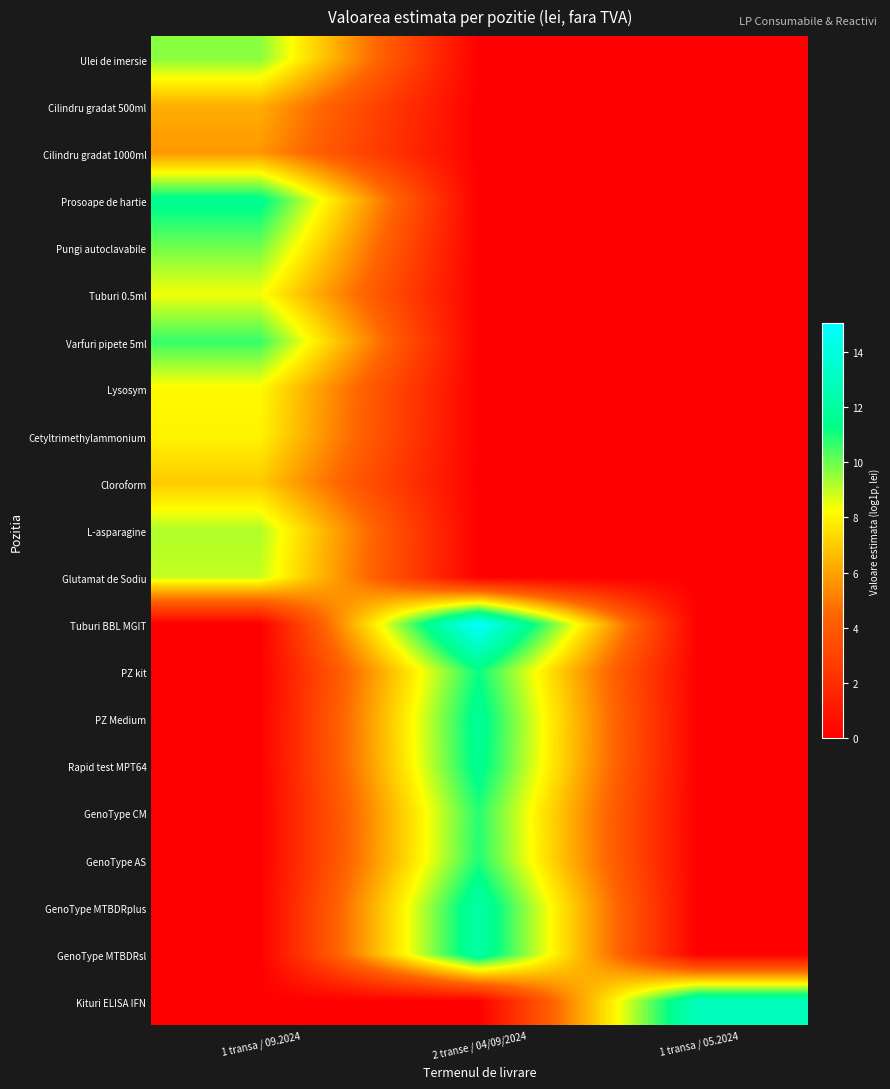

Reading left to right, transcribe all the data shown in this chart.

Ulei de imersie: 1 transa / 09.2024=9.7	2 transe / 04/09/2024=0.0	1 transa / 05.2024=0.0
Cilindru gradat 500ml: 1 transa / 09.2024=6.3	2 transe / 04/09/2024=0.0	1 transa / 05.2024=0.0
Cilindru gradat 1000ml: 1 transa / 09.2024=5.7	2 transe / 04/09/2024=0.0	1 transa / 05.2024=0.0
Prosoape de hartie: 1 transa / 09.2024=11.6	2 transe / 04/09/2024=0.0	1 transa / 05.2024=0.0
Pungi autoclavabile: 1 transa / 09.2024=9.9	2 transe / 04/09/2024=0.0	1 transa / 05.2024=0.0
Tuburi 0.5ml: 1 transa / 09.2024=8.4	2 transe / 04/09/2024=0.0	1 transa / 05.2024=0.0
Varfuri pipete 5ml: 1 transa / 09.2024=10.6	2 transe / 04/09/2024=0.0	1 transa / 05.2024=0.0
Lysosym: 1 transa / 09.2024=8.2	2 transe / 04/09/2024=0.0	1 transa / 05.2024=0.0
Cetyltrimethylammonium: 1 transa / 09.2024=8.0	2 transe / 04/09/2024=0.0	1 transa / 05.2024=0.0
Cloroform: 1 transa / 09.2024=7.0	2 transe / 04/09/2024=0.0	1 transa / 05.2024=0.0
L-asparagine: 1 transa / 09.2024=9.2	2 transe / 04/09/2024=0.0	1 transa / 05.2024=0.0
Glutamat de Sodiu: 1 transa / 09.2024=9.0	2 transe / 04/09/2024=0.0	1 transa / 05.2024=0.0
Tuburi BBL MGIT: 1 transa / 09.2024=0.0	2 transe / 04/09/2024=15.0	1 transa / 05.2024=0.0
PZ kit: 1 transa / 09.2024=0.0	2 transe / 04/09/2024=11.2	1 transa / 05.2024=0.0
PZ Medium: 1 transa / 09.2024=0.0	2 transe / 04/09/2024=11.7	1 transa / 05.2024=0.0
Rapid test MPT64: 1 transa / 09.2024=0.0	2 transe / 04/09/2024=11.6	1 transa / 05.2024=0.0
GenoType CM: 1 transa / 09.2024=0.0	2 transe / 04/09/2024=10.8	1 transa / 05.2024=0.0
GenoType AS: 1 transa / 09.2024=0.0	2 transe / 04/09/2024=10.9	1 transa / 05.2024=0.0
GenoType MTBDRplus: 1 transa / 09.2024=0.0	2 transe / 04/09/2024=12.3	1 transa / 05.2024=0.0
GenoType MTBDRsl: 1 transa / 09.2024=0.0	2 transe / 04/09/2024=12.3	1 transa / 05.2024=0.0
Kituri ELISA IFN: 1 transa / 09.2024=0.0	2 transe / 04/09/2024=0.0	1 transa / 05.2024=12.9